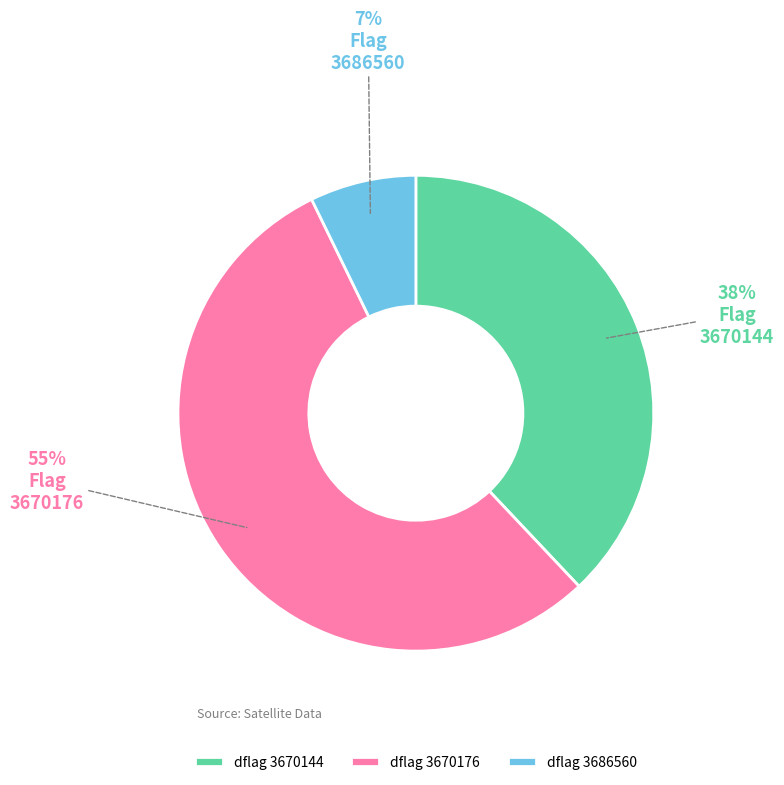

What is the largest slice in the pie chart?

dflag 3670176